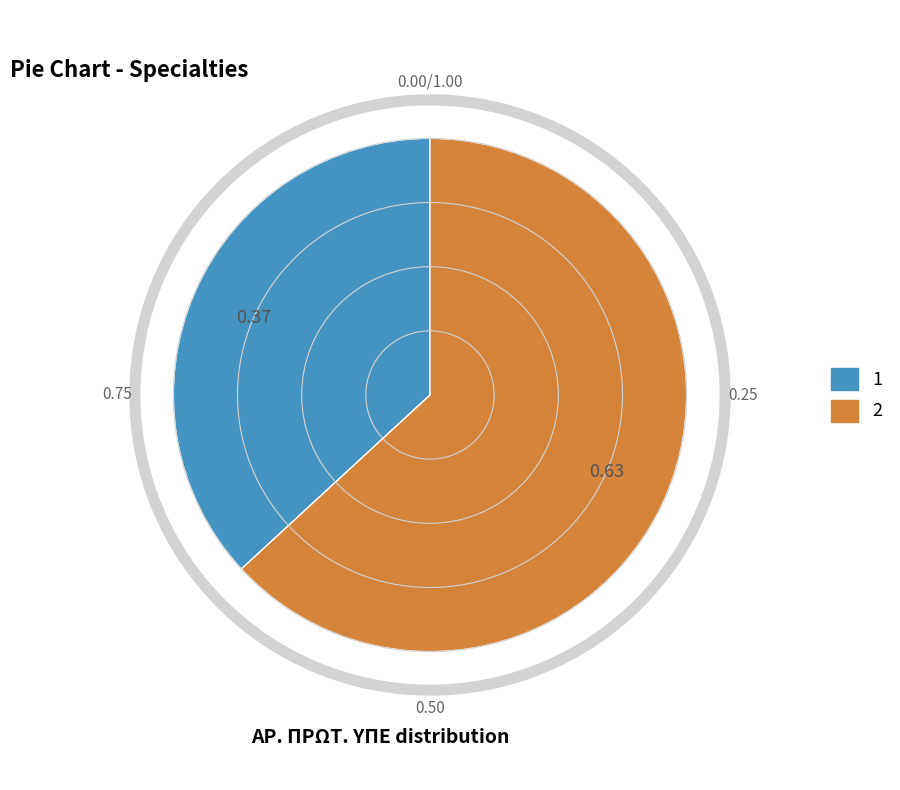

Is it true that 1 is 37% of the pie?

True